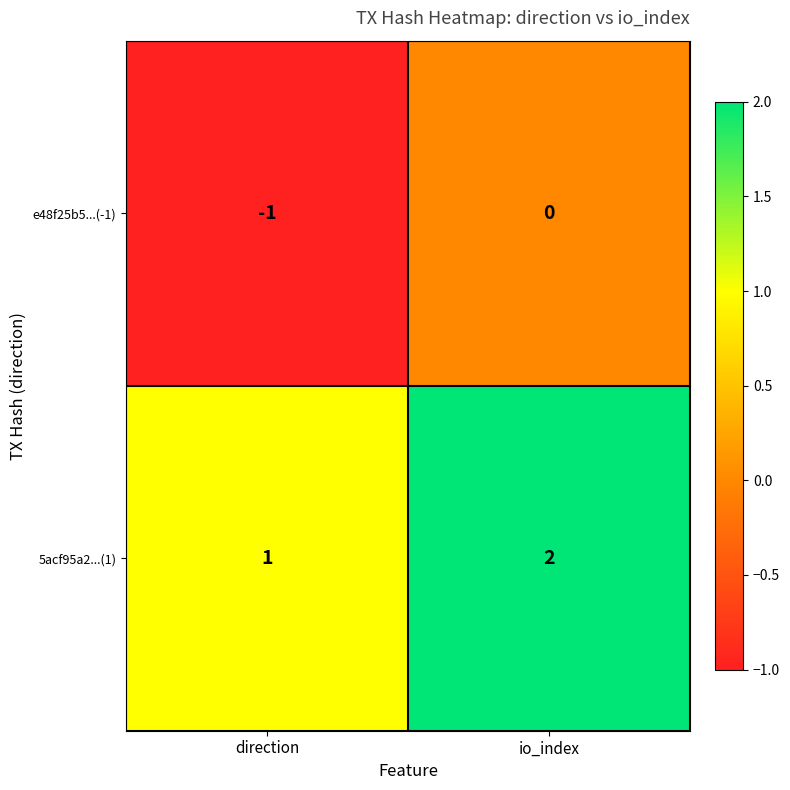

At which label is e48f25b5...(-1) closest to 0?

io_index